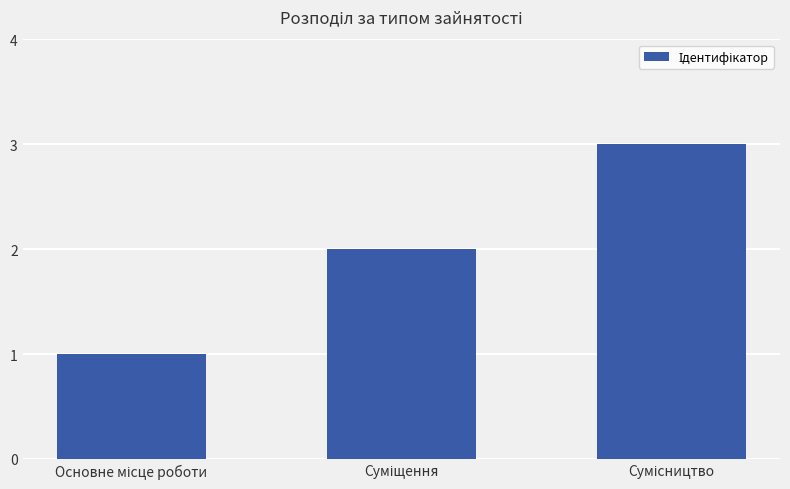

What is the sum of all values?

6